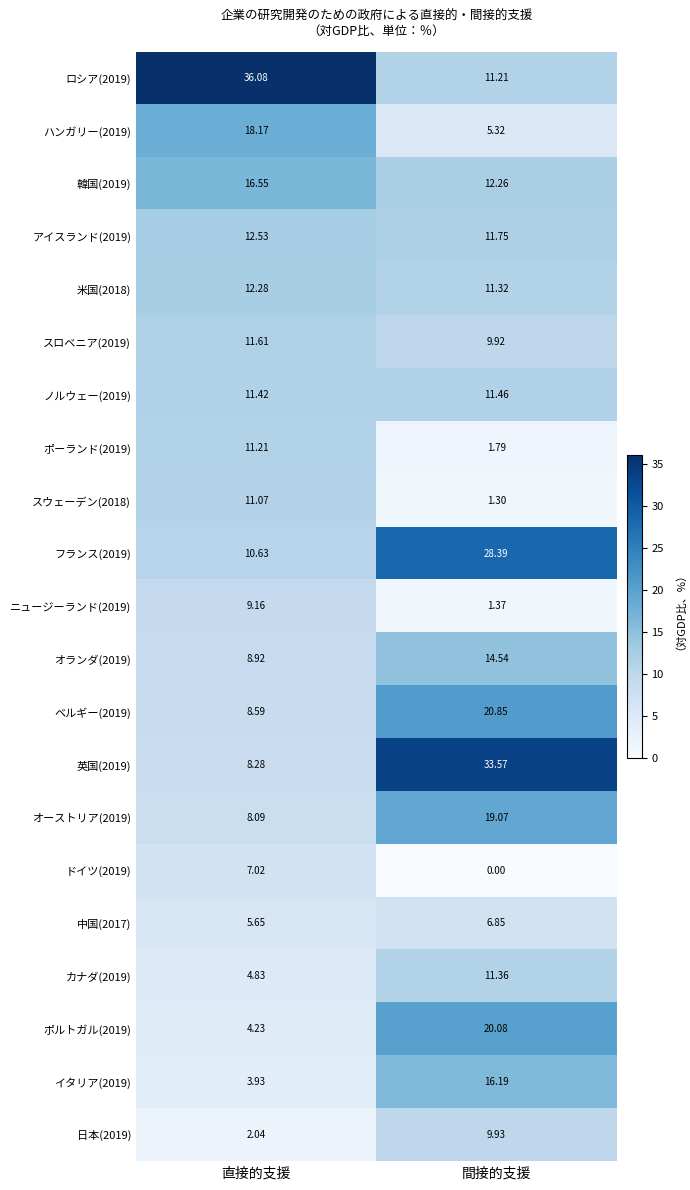

At 直接的支援, list the series in order from largest to smallest.

ロシア(2019), ハンガリー(2019), 韓国(2019), アイスランド(2019), 米国(2018), スロベニア(2019), ノルウェー(2019), ポーランド(2019), スウェーデン(2018), フランス(2019), ニュージーランド(2019), オランダ(2019), ベルギー(2019), 英国(2019), オーストリア(2019), ドイツ(2019), 中国(2017), カナダ(2019), ポルトガル(2019), イタリア(2019), 日本(2019)